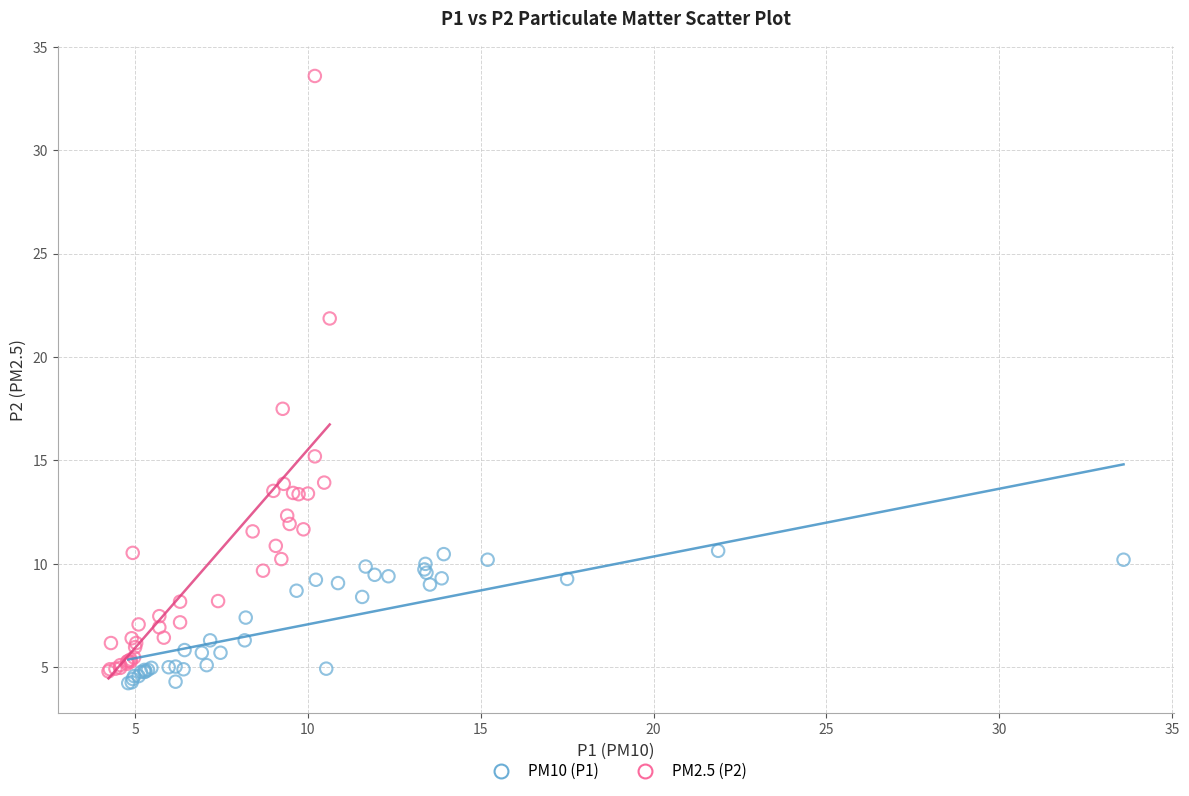

Which series has the widest spread of Y values?

PM2.5 (P2)